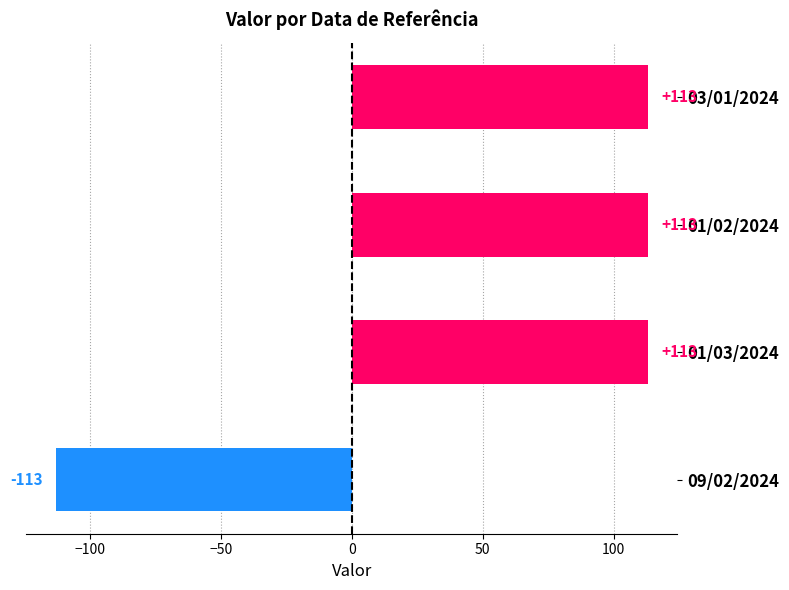

True or false: the data shows 33 at 03/01/2024.

False